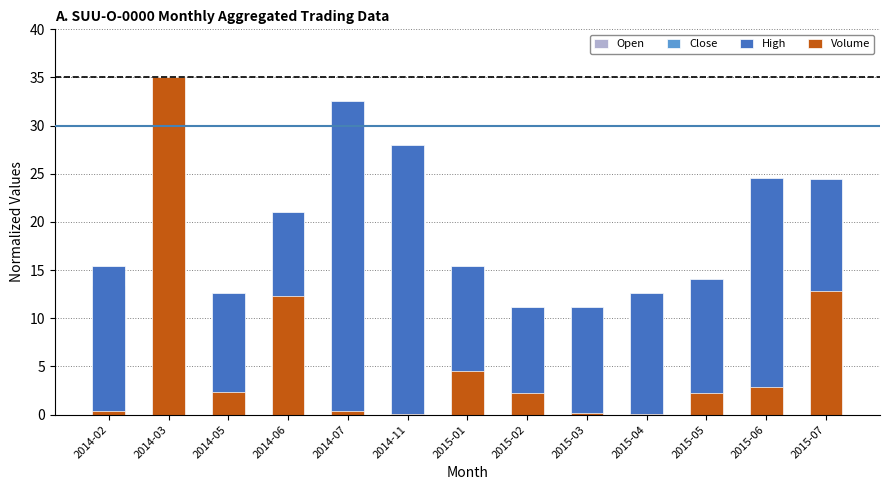

At which label does High reach its peak?

2014-07